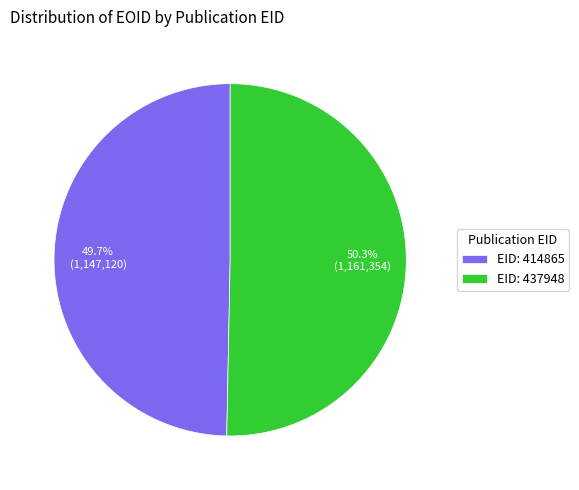

What is the largest slice in the pie chart?

EID: 437948